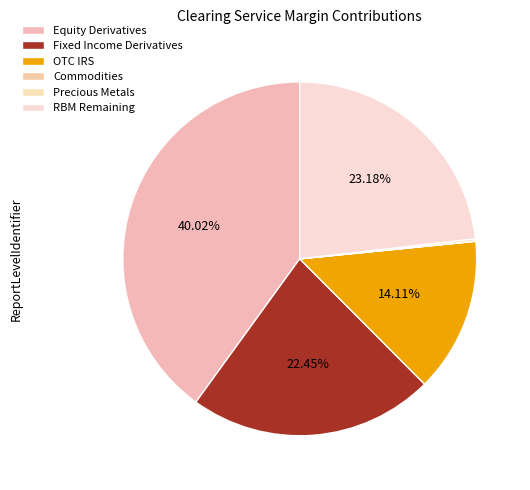

How many segments does this pie chart have?

6